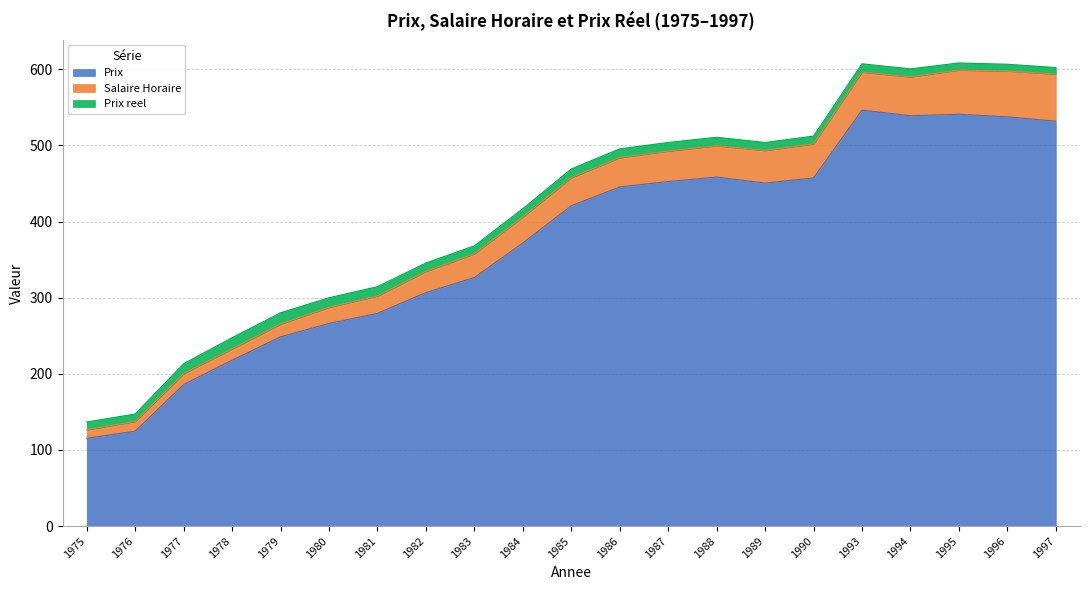

Count the number of categories in the chart.

21